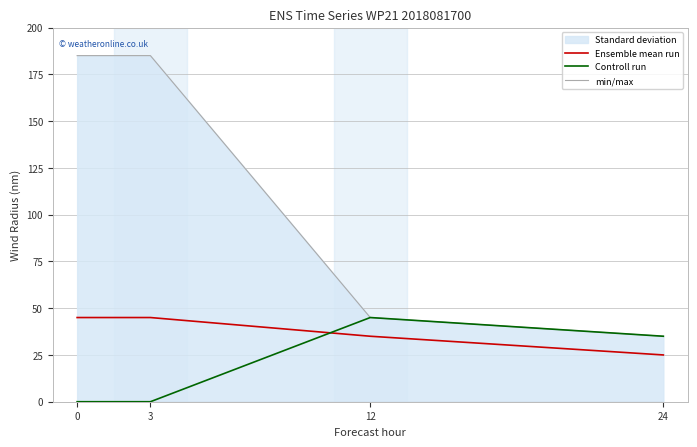

True or false: Ensemble mean run has more than 0 interior local peaks.

False